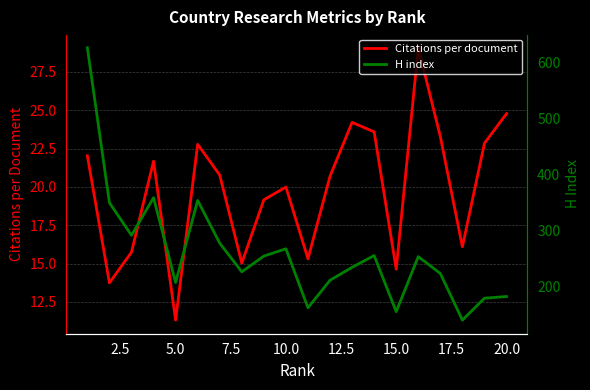

How many data points does each series have?

20